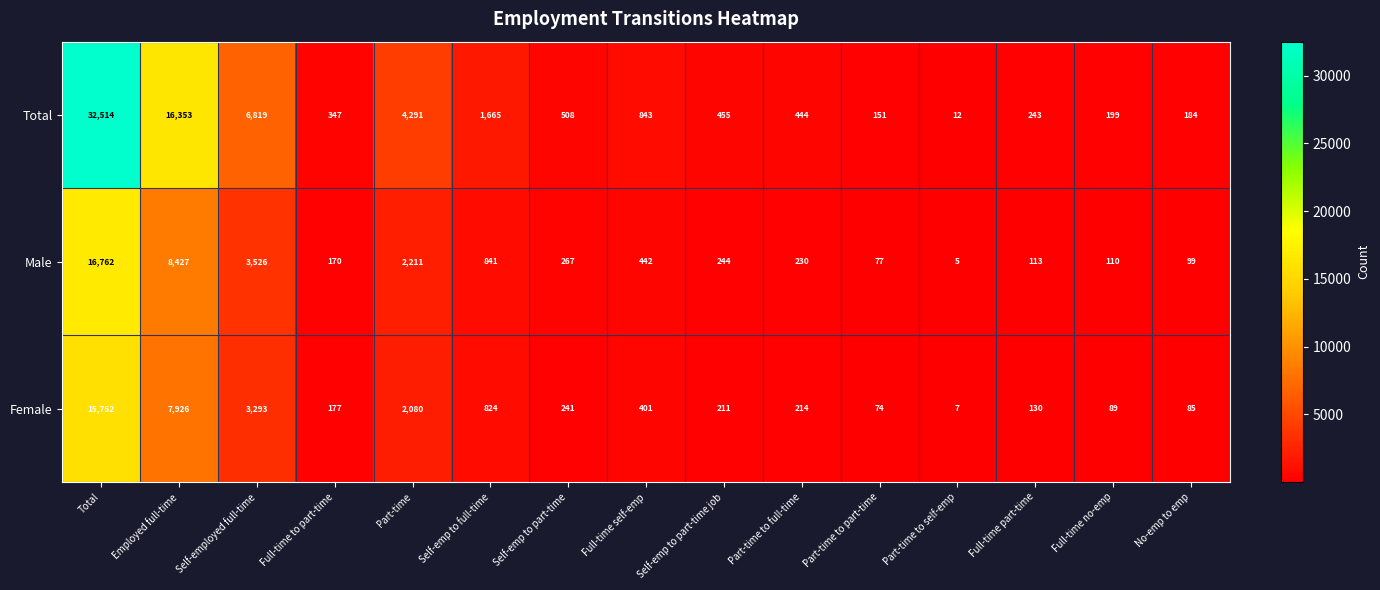

Is it true that Female equals 177 at Full-time to part-time?

True